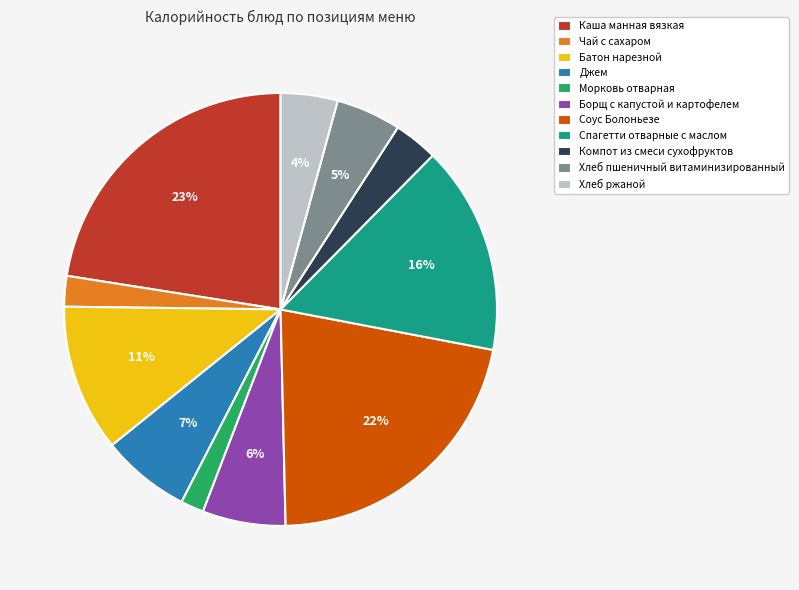

True or false: Морковь отварная accounts for 2% of the total.

True